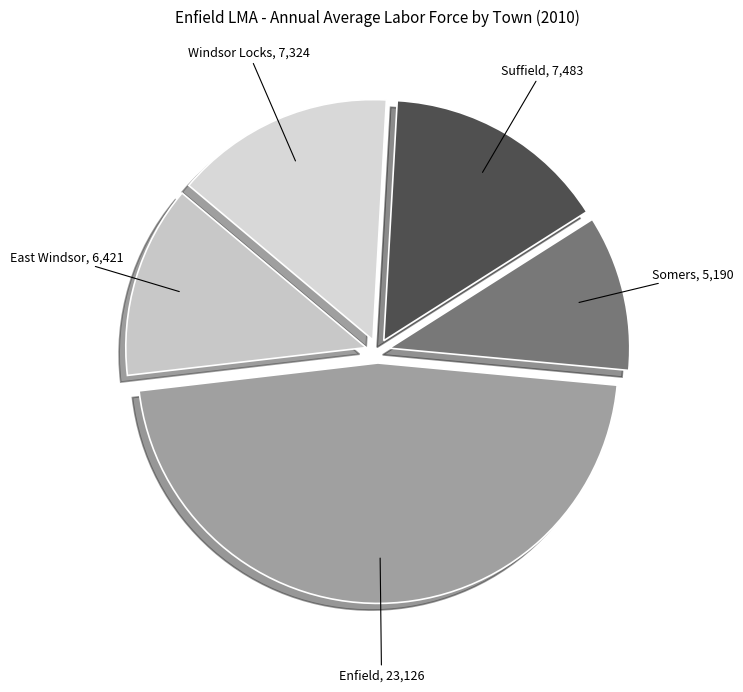

Do East Windsor and Windsor Locks together represent more than half of the pie?

No